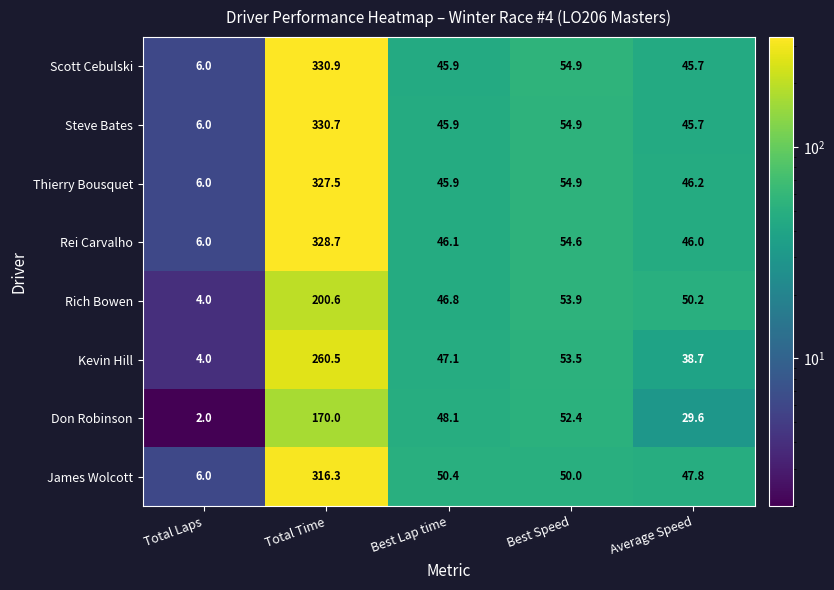

Which series has the largest range (max minus min)?

Scott Cebulski